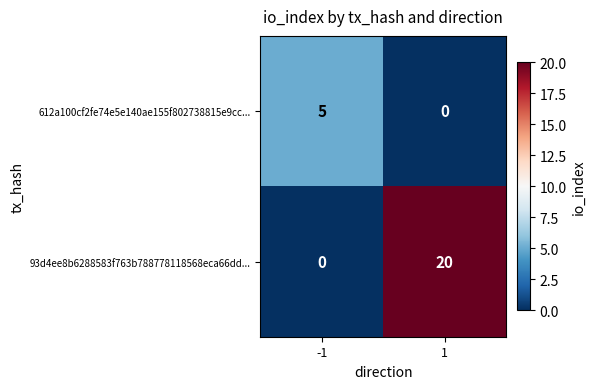

Reading left to right, transcribe all the data shown in this chart.

612a100cf2fe74e5e140ae155f802738815e9cc...: -1=5	1=0
93d4ee8b6288583f763b788778118568eca66dd...: -1=0	1=20